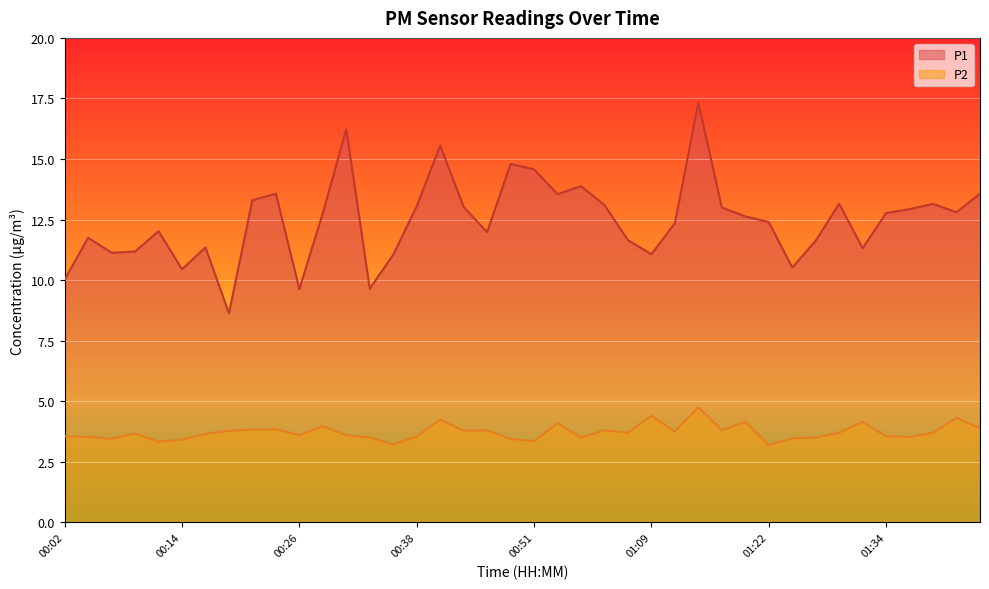

What are all the series names shown in the legend?

P1, P2